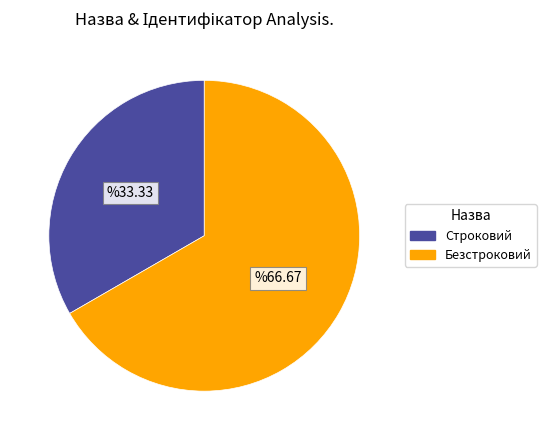

Which slice is the smallest?

Строковий